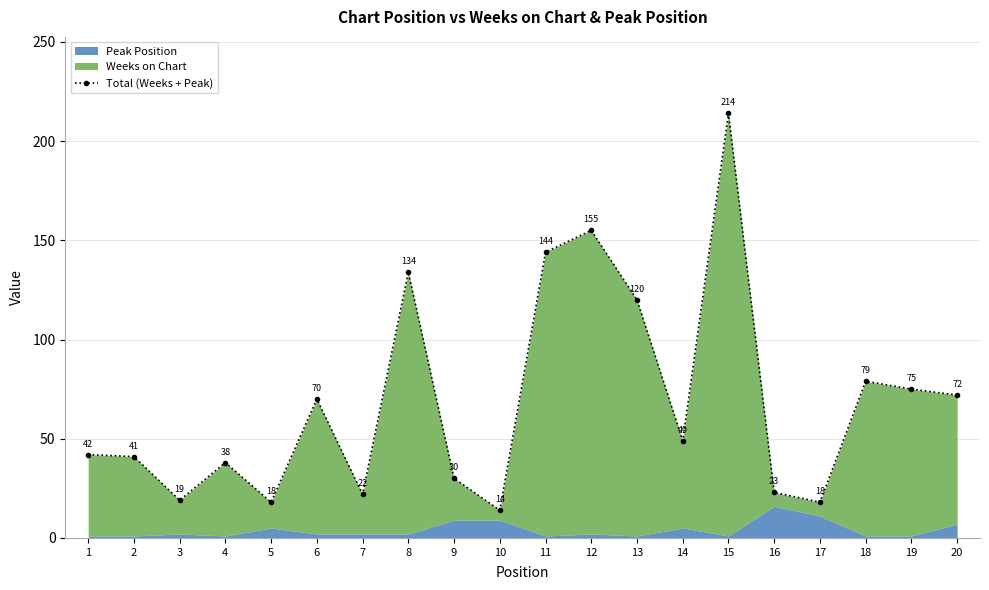

What is the ratio of the value at 16 to the value at 14?

0.5